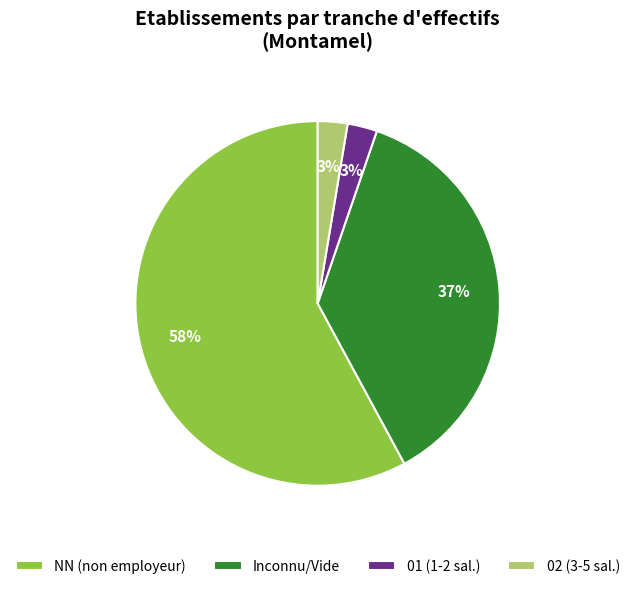

Which has a higher value, 01 (1-2 sal.) or Inconnu/Vide?

Inconnu/Vide